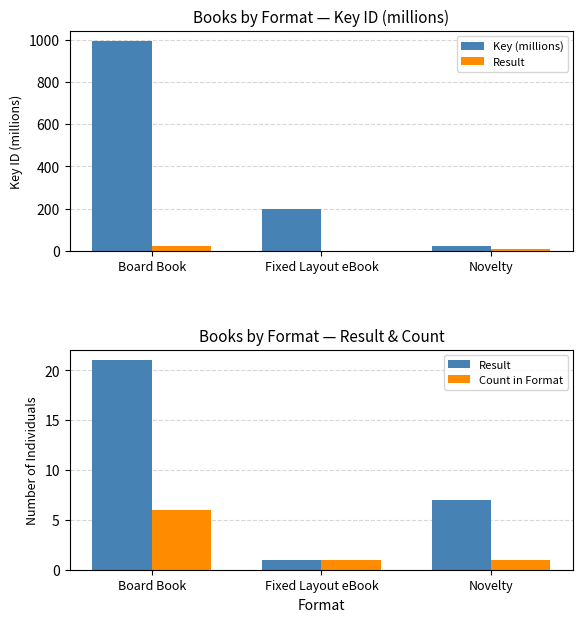

Count the number of categories in the chart.

3